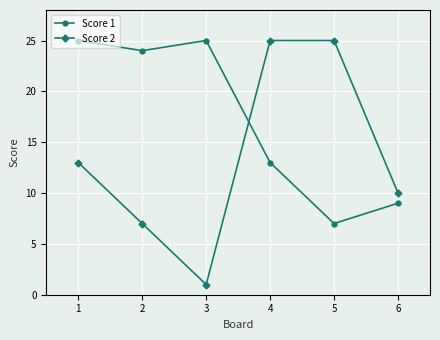

How many categories are shown in the chart?

6